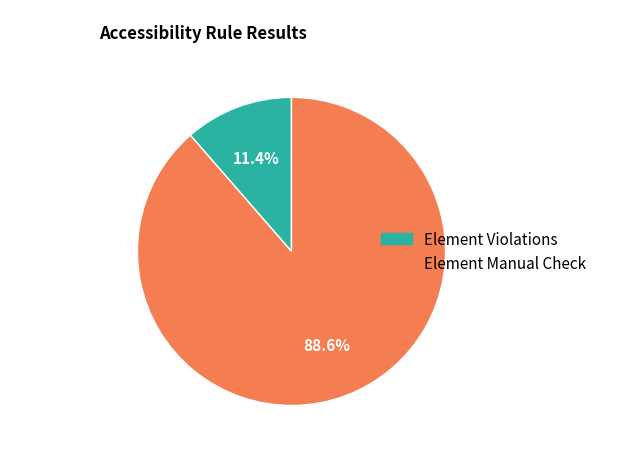

Does any single category account for the majority?

Yes